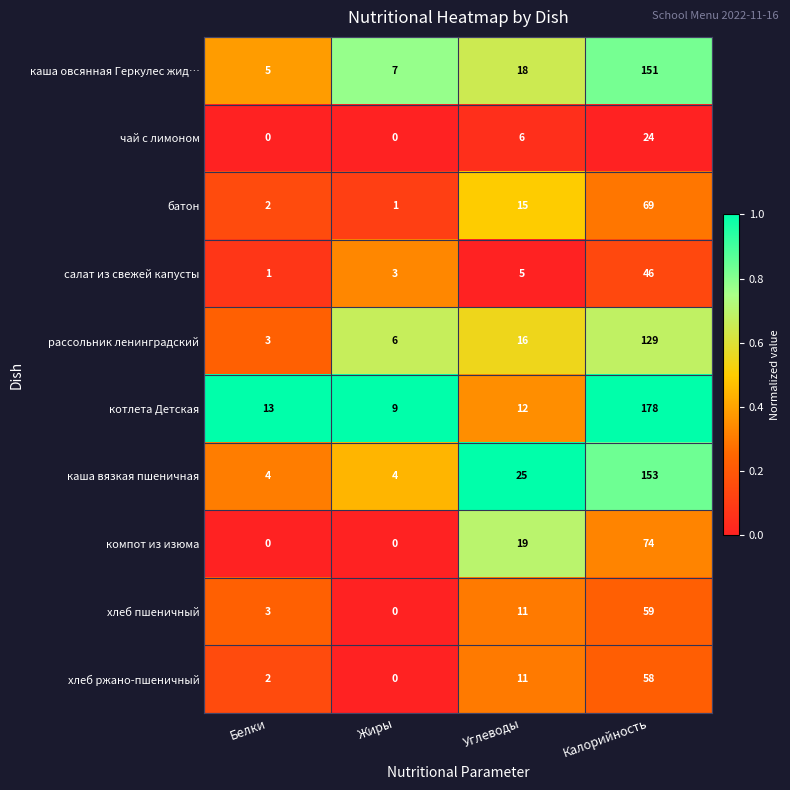

At which category is the sum across all series the highest?

Калорийность